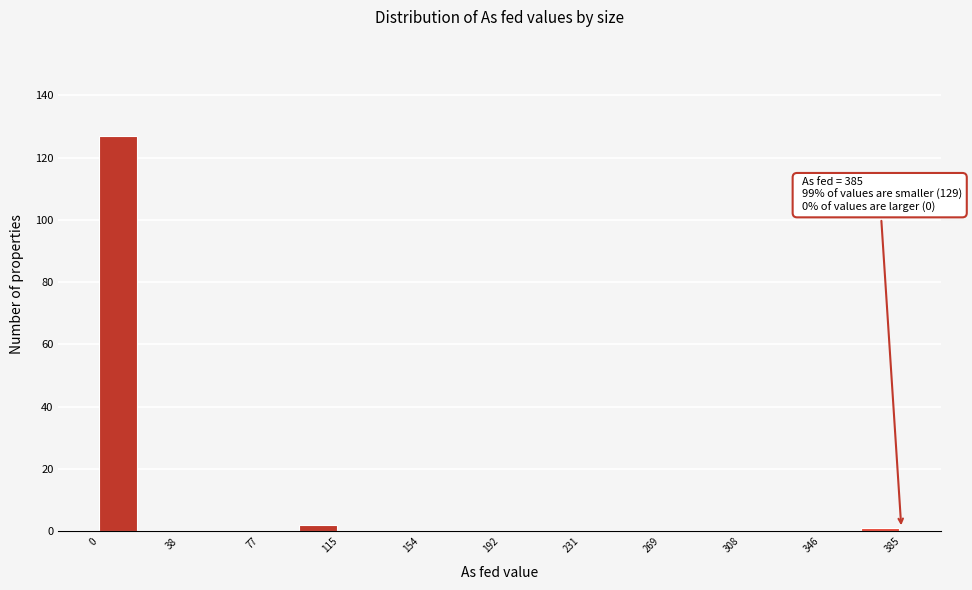

Around what value on the x-axis is the tallest bar? Give the approximate position of its centre, as read against the axis.

10